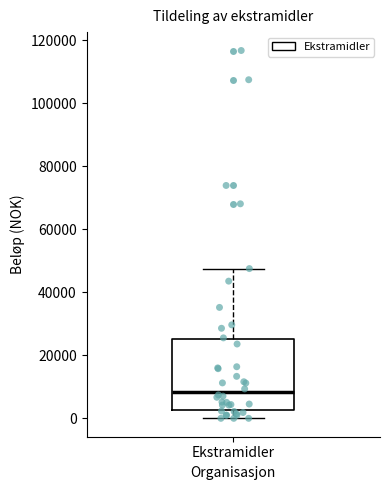

Where does the upper whisker of the box for Ekstramidler end on the y-axis? The values are not printed on the chart, so give them approximately, as read against the axis.

48000